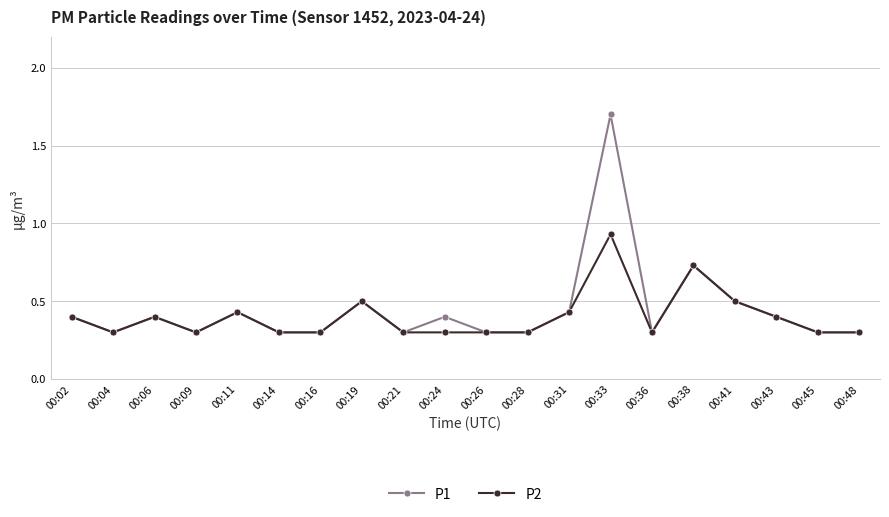

List the series in order of their peak value, highest first.

P1, P2